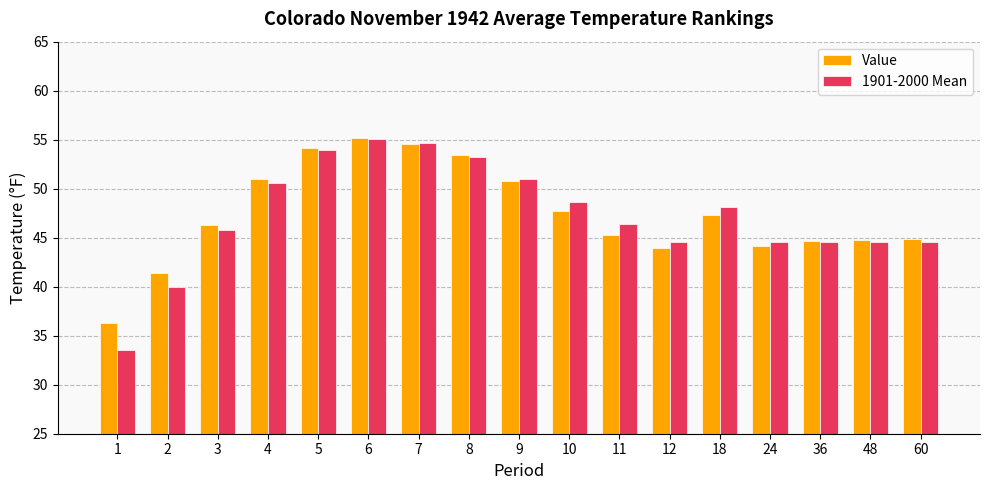

At which label does Value first exceed 46?

3